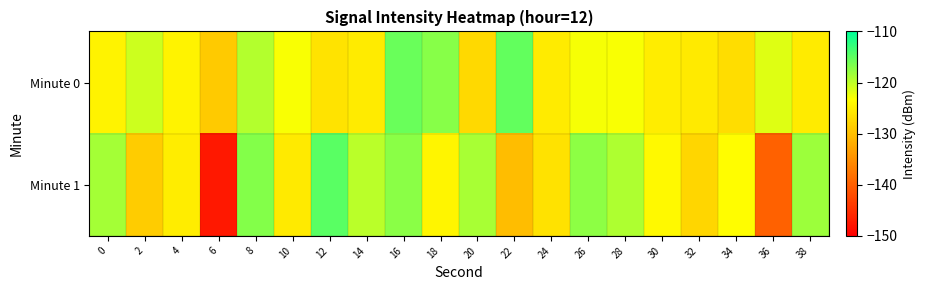

Which series has the widest spread of values?

Minute 1